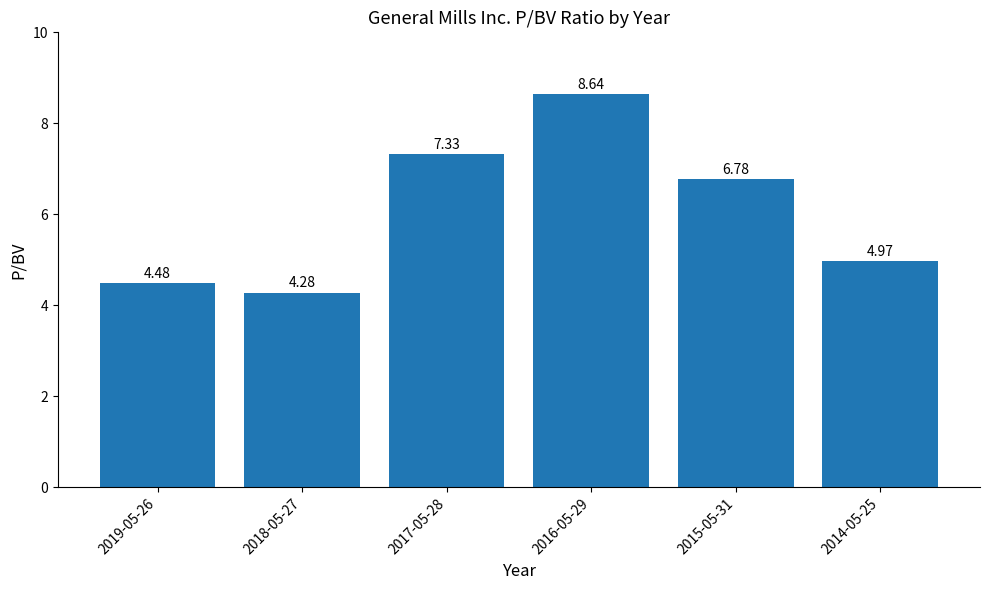

How many values are below 6?

3